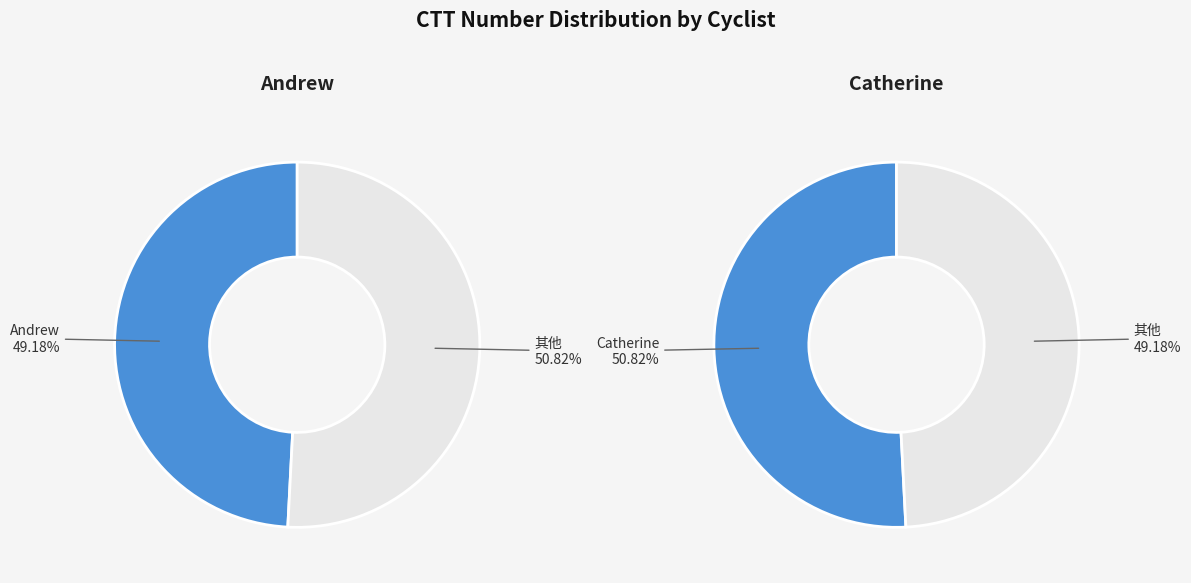

Combined, do Catherine and Andrew account for over 50%?

Yes